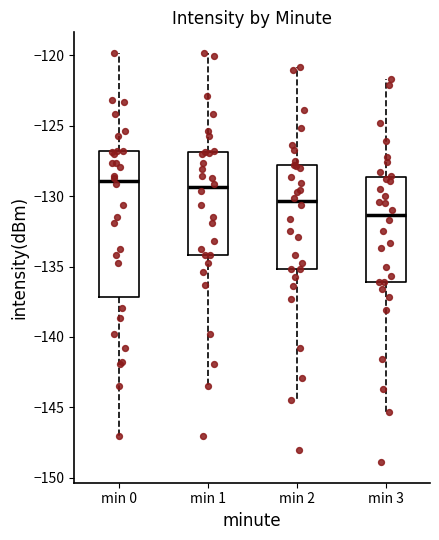

Reading left to right, transcribe this box plot: for each box, give where its median line is, the range the box spans, and where its two whiskers end, as read against the y-axis. The values are not printed on the chart, so give them approximately, as read against the axis.

min 0: median -129.0, box -137.0 to -127.0, whiskers -147.0 to -120.0
min 1: median -129.5, box -134.0 to -127.0, whiskers -143.5 to -120.0
min 2: median -130.5, box -135.0 to -128.0, whiskers -144.5 to -121.0
min 3: median -131.5, box -136.0 to -128.5, whiskers -145.5 to -121.5